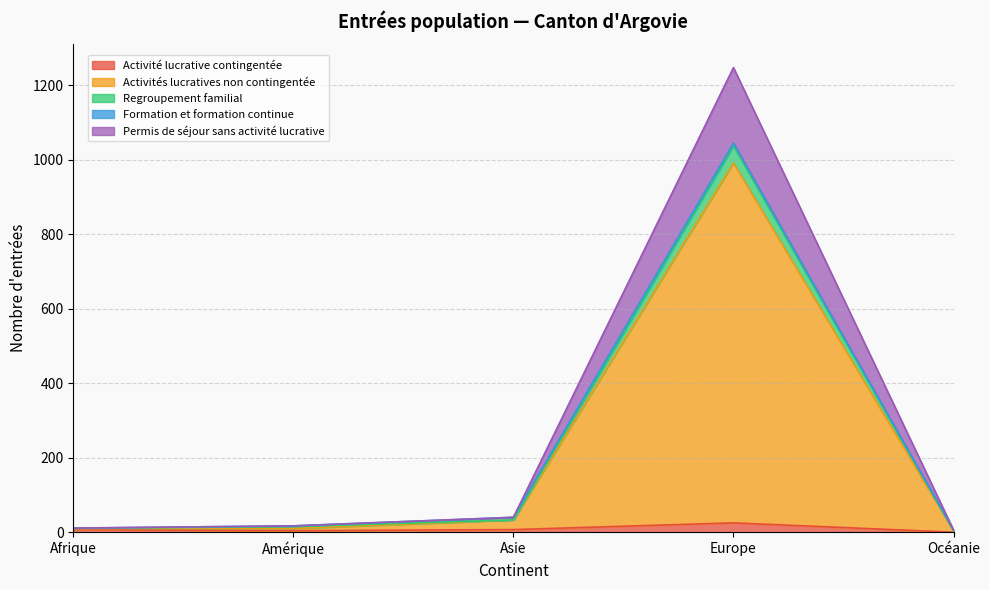

Between Afrique and Europe, which series saw the biggest shift?

Activités lucratives non contingentée